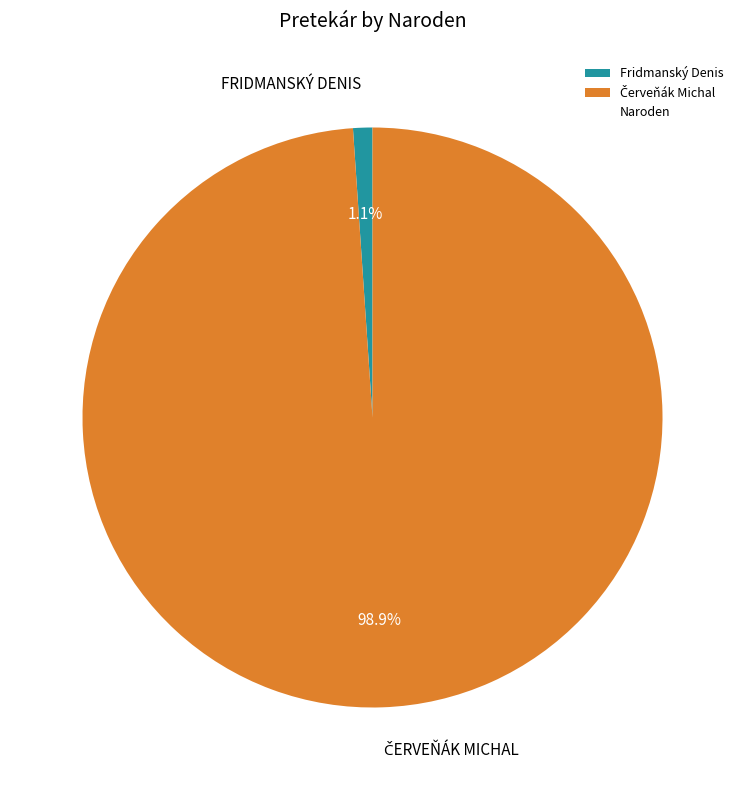

Is there a majority slice in this chart?

Yes